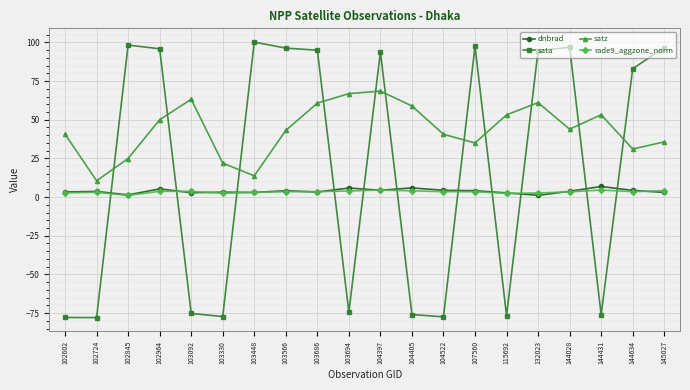

What is the sum of all dnbrad values?

76.5